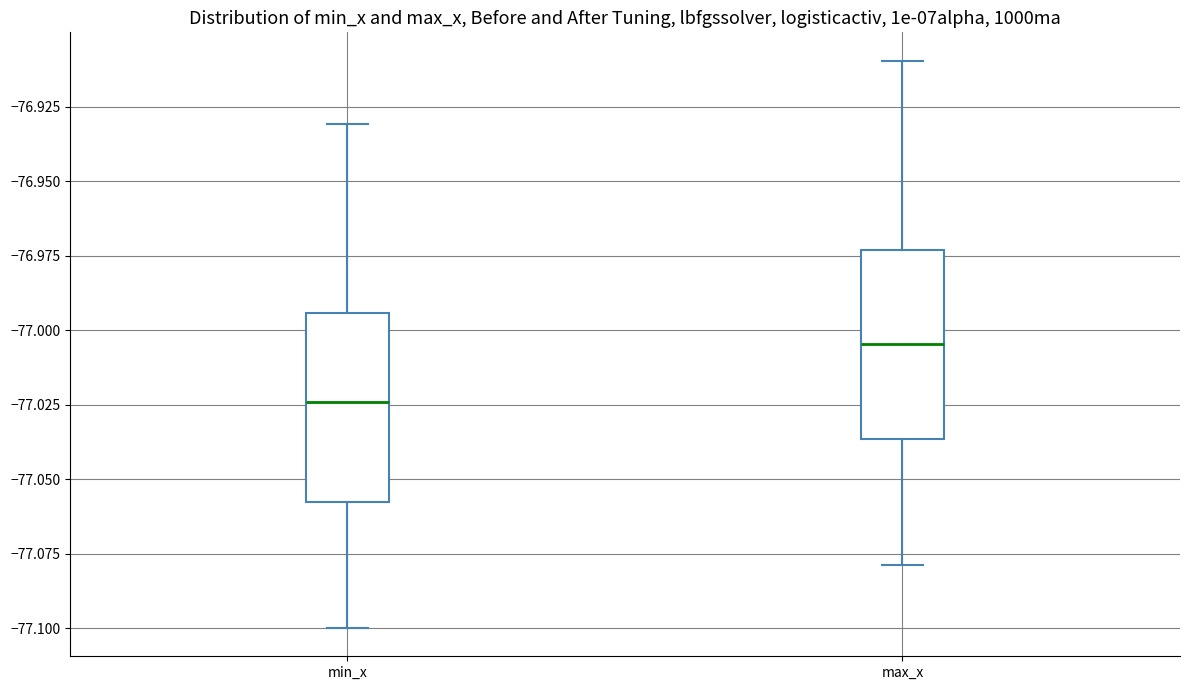

Reading left to right, read every box against the y-axis: the position of its median line, the range the box covers, and the ends of its whiskers. The values are not printed on the chart, so give them approximately, as read against the axis.

min_x: median -77.025, box -77.060 to -76.995, whiskers -77.100 to -76.930
max_x: median -77.005, box -77.035 to -76.975, whiskers -77.080 to -76.910